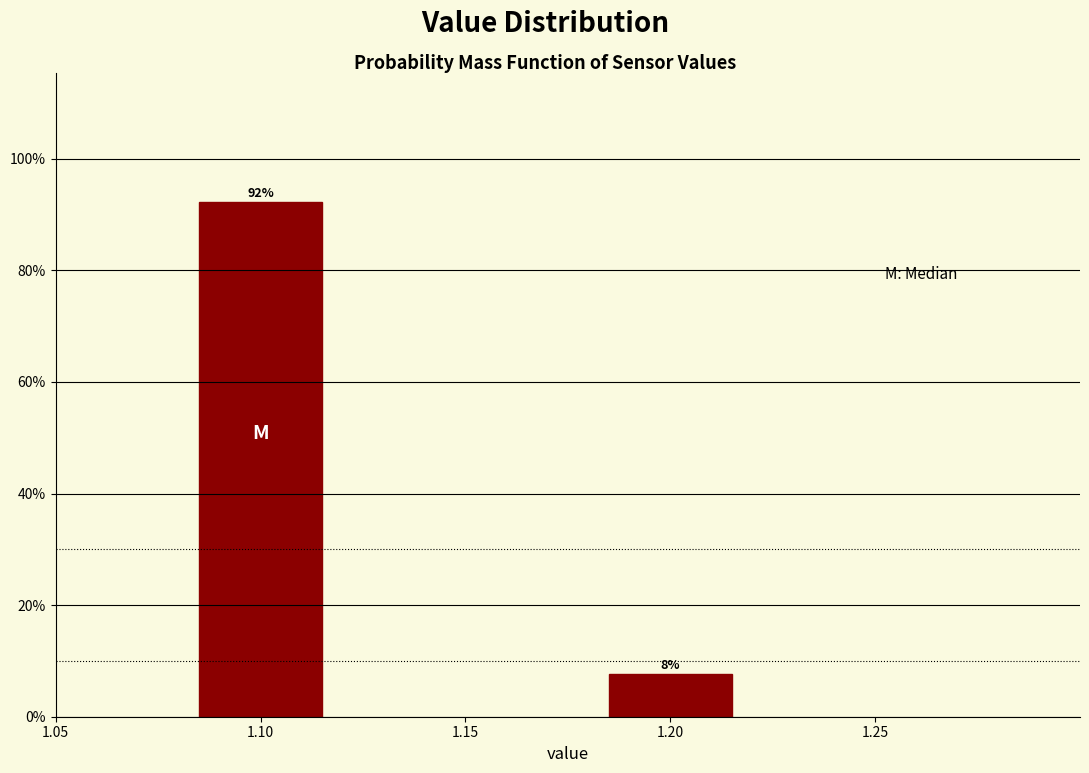

At which label does the data first exceed 92?

1.10